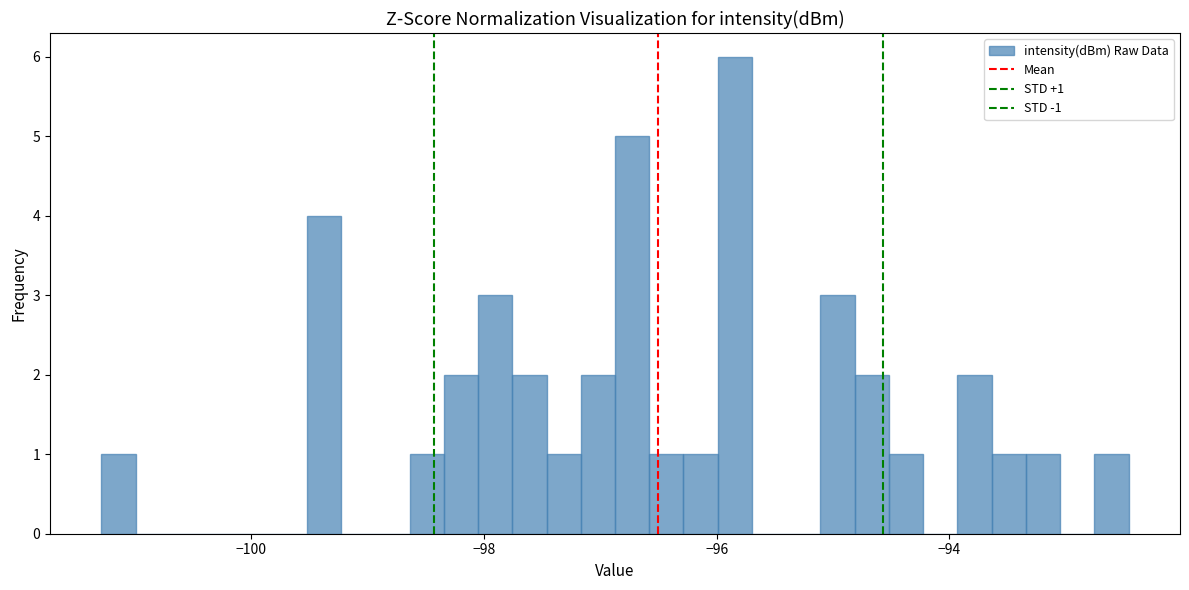

Around what value on the x-axis is the tallest bar? Give the approximate position of its centre, as read against the axis.

-95.8